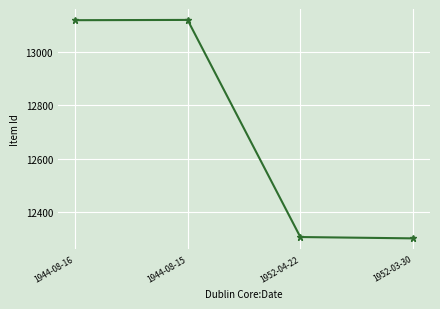

What is the sum of all values?

50848